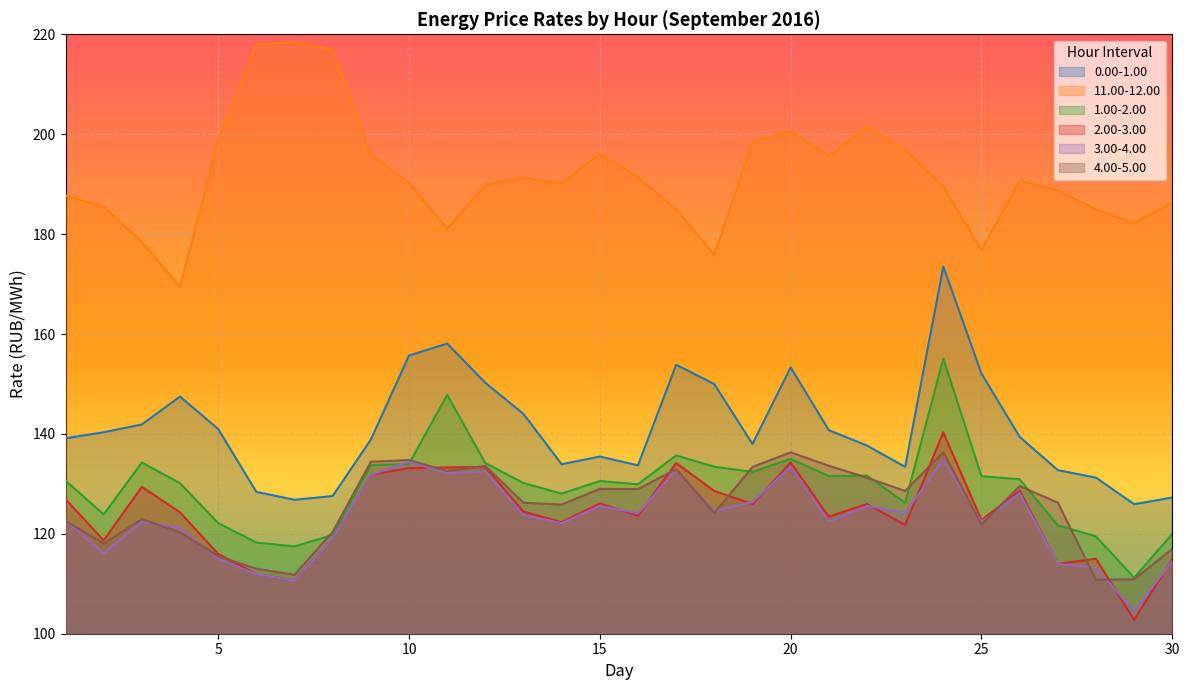

What is the sum of all 1.00-2.00 values?

3880.8